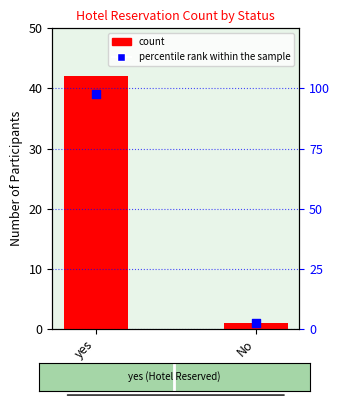

At how many categories does at least one series exceed 86?

1